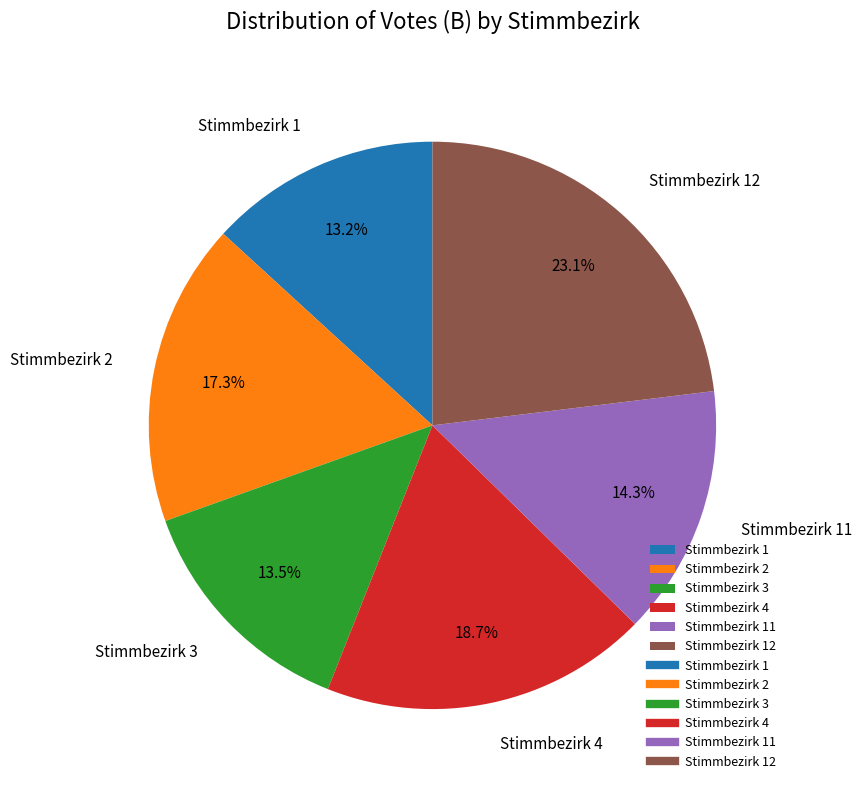

Is it true that Stimmbezirk 2 is 27% of the pie?

False